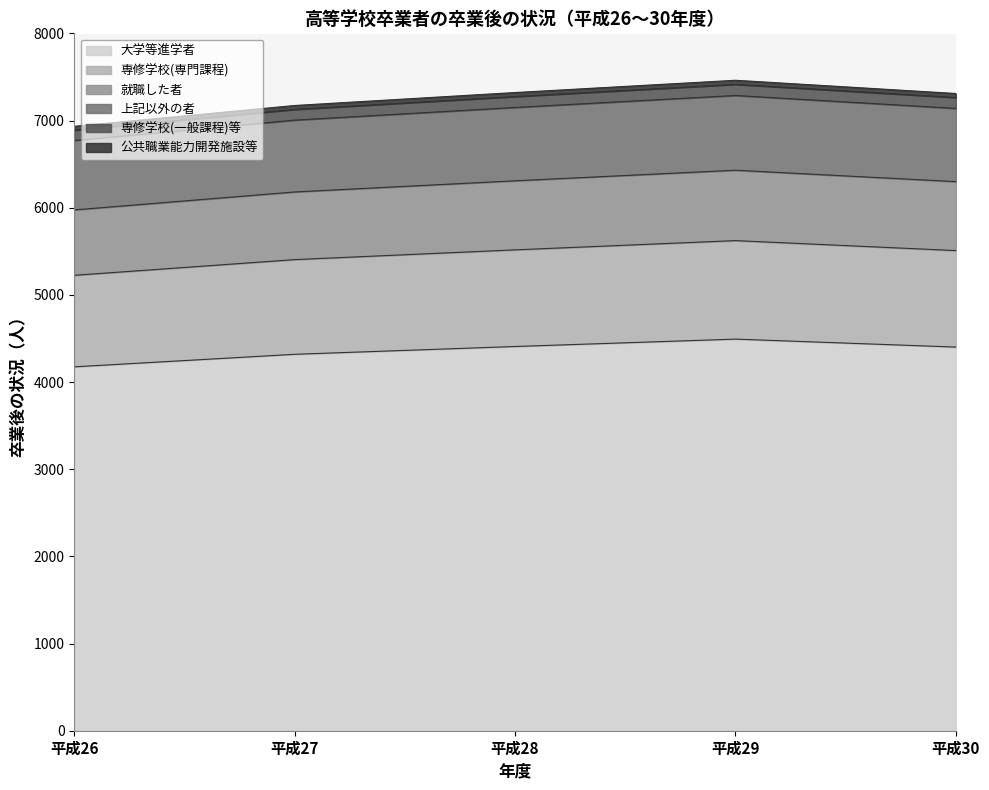

The value of 大学等進学者 at 平成27 is 7571.2. True or false?

False